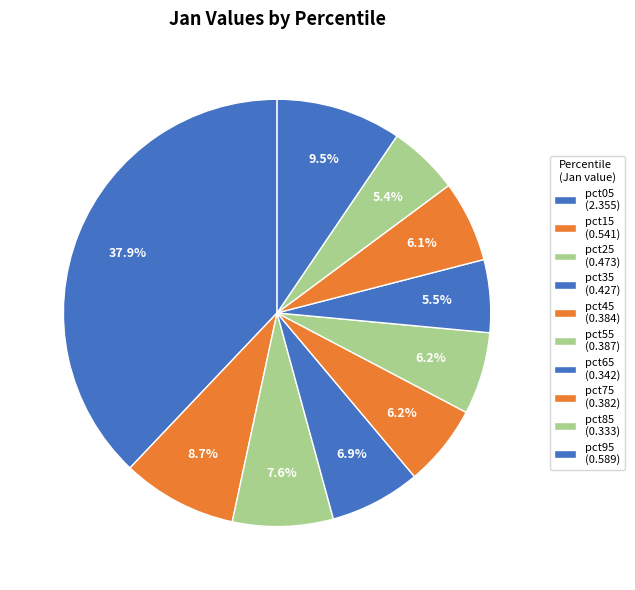

Rank the categories by value from highest to lowest.

pct05, pct95, pct15, pct25, pct35, pct55, pct45, pct75, pct65, pct85